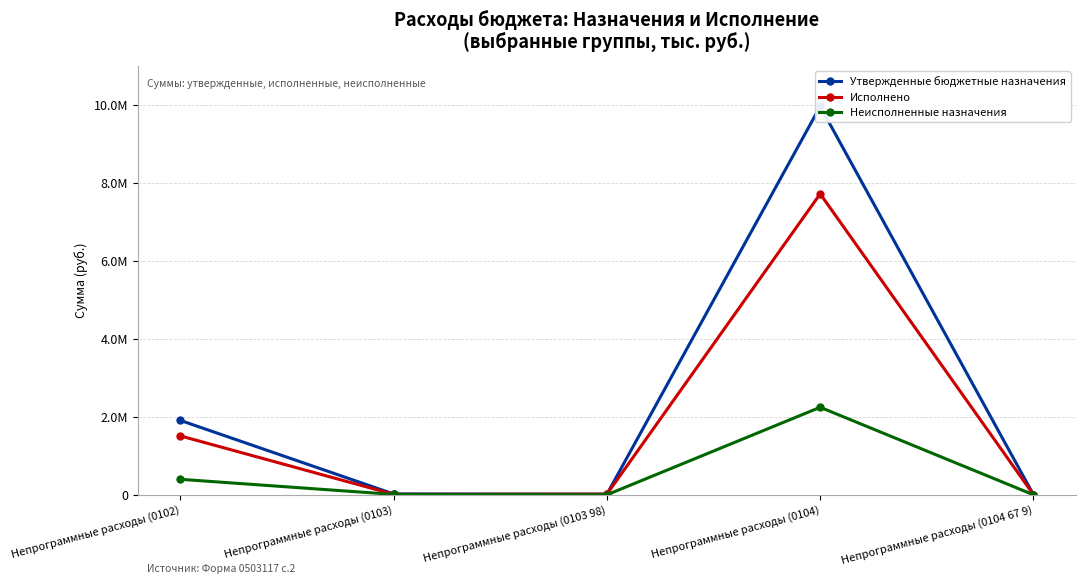

True or false: Утвержденные бюджетные назначения has more than 0 points higher than both neighbors.

True